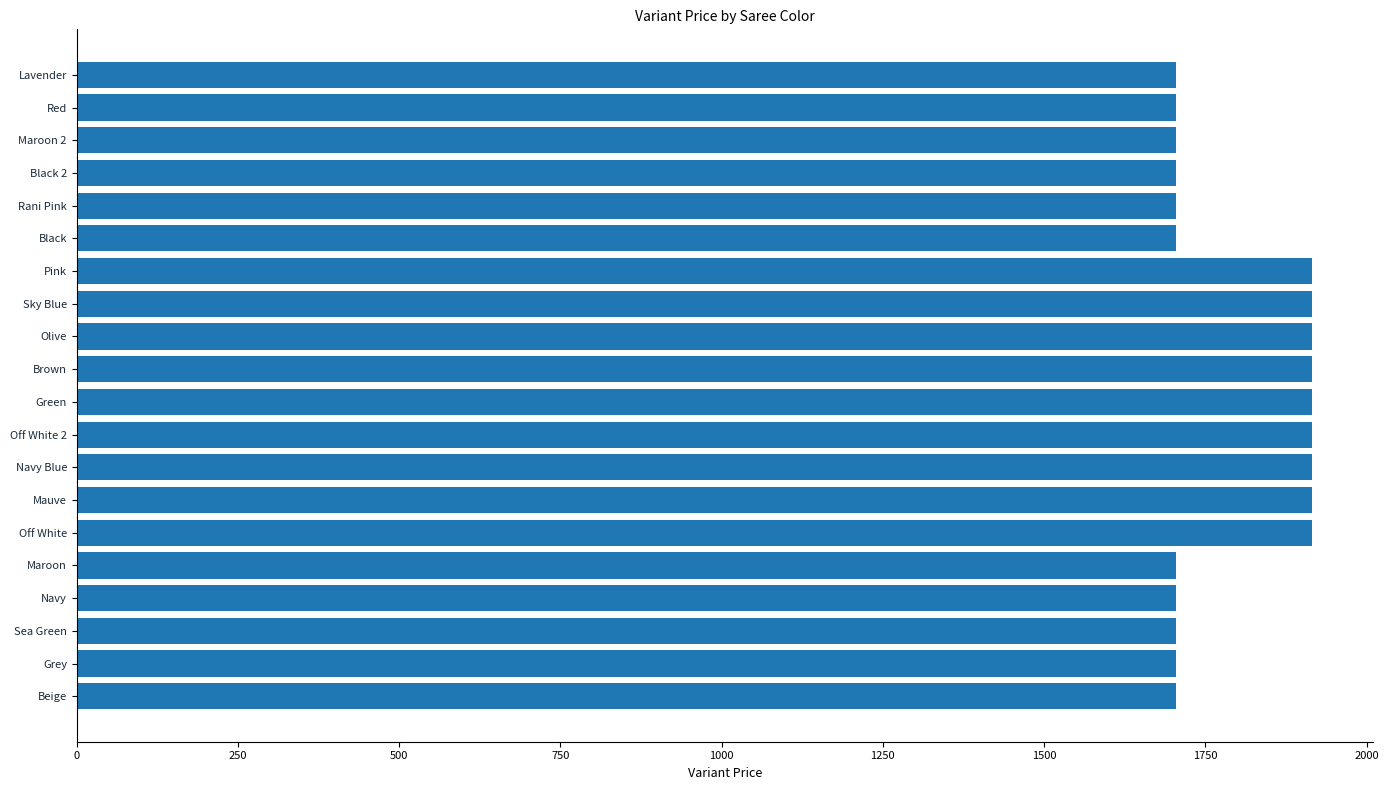

Between Black 2 and Mauve, which is larger?

Mauve